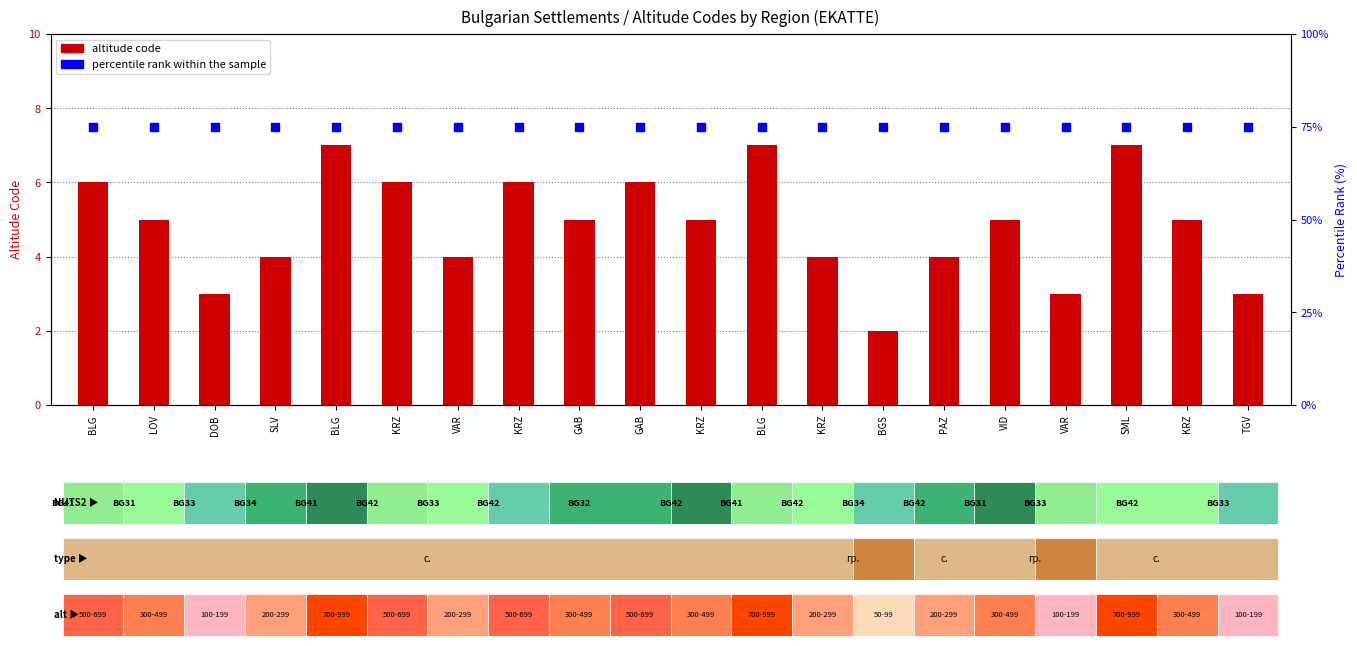

Which series has the largest total across all categories?

percentile rank within the sample